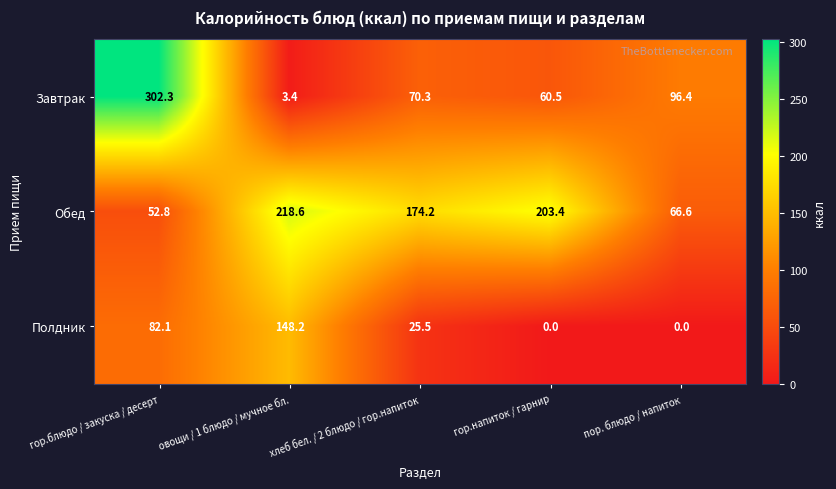

Which series has the largest range (max minus min)?

Завтрак